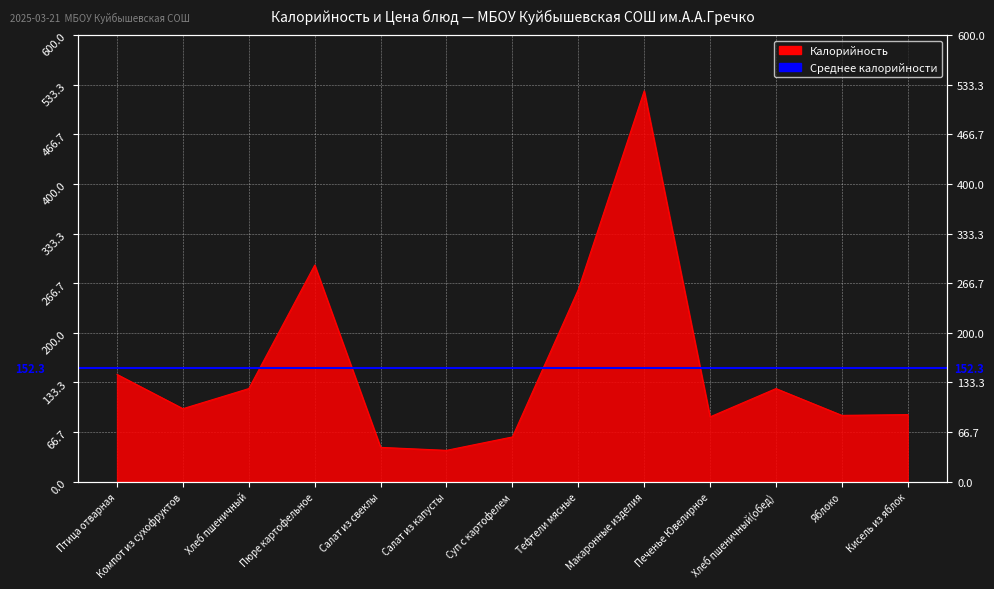

What is the sum of all values?

1980